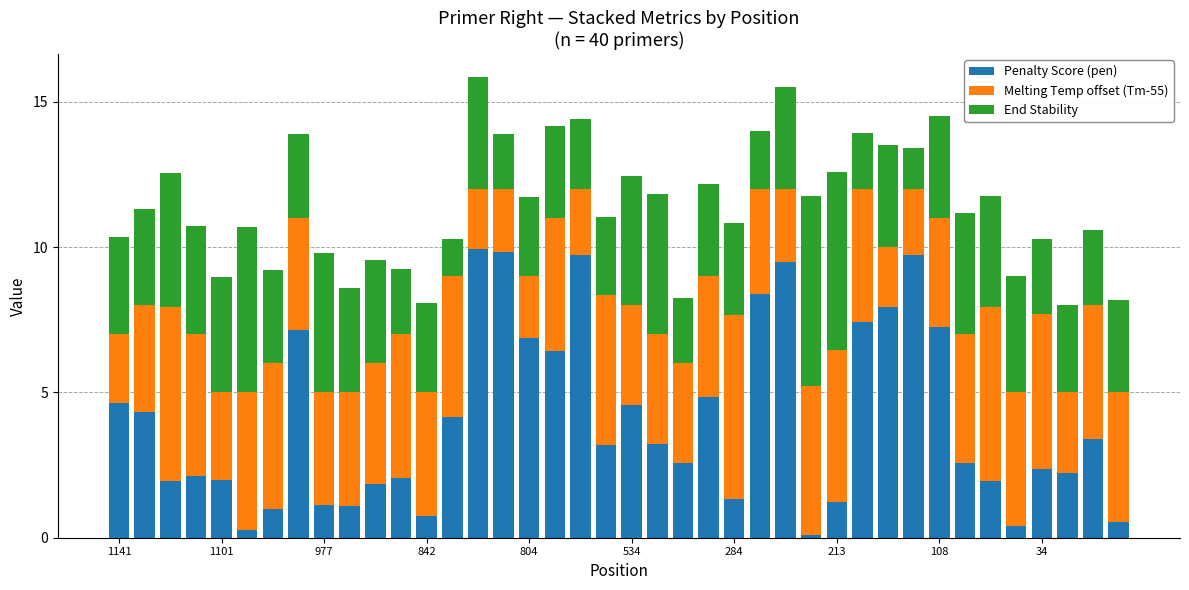

What is the highest value of the Penalty Score (pen) series?

9.9